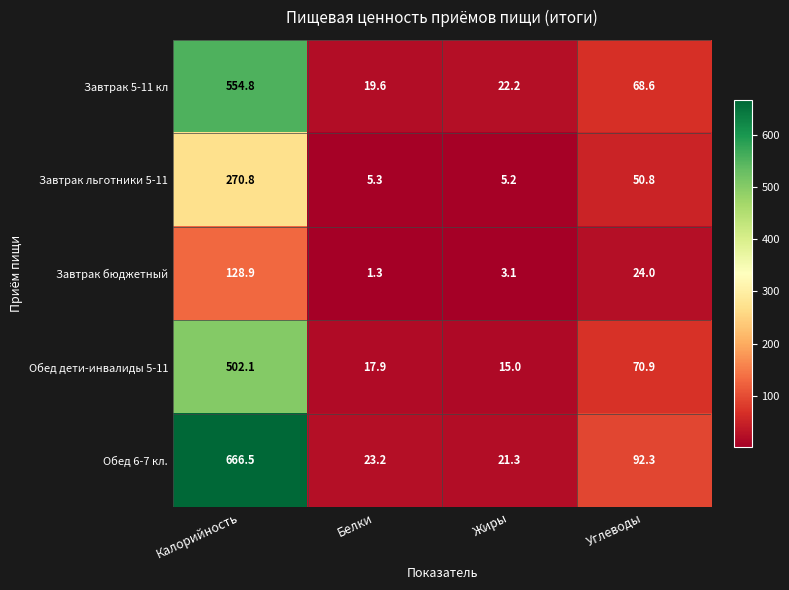

Which series has the largest range (max minus min)?

Обед 6-7 кл.